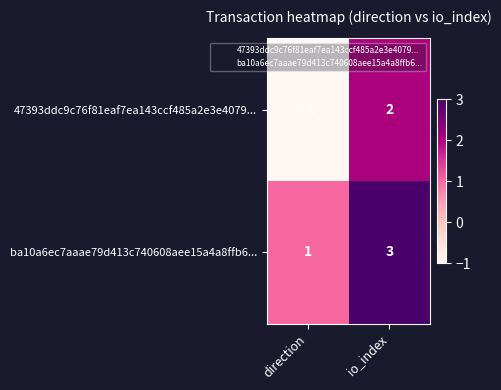

What is the difference between the 47393ddc9c76f81eaf7ea143ccf485a2e3e4079... values at direction and io_index?

3